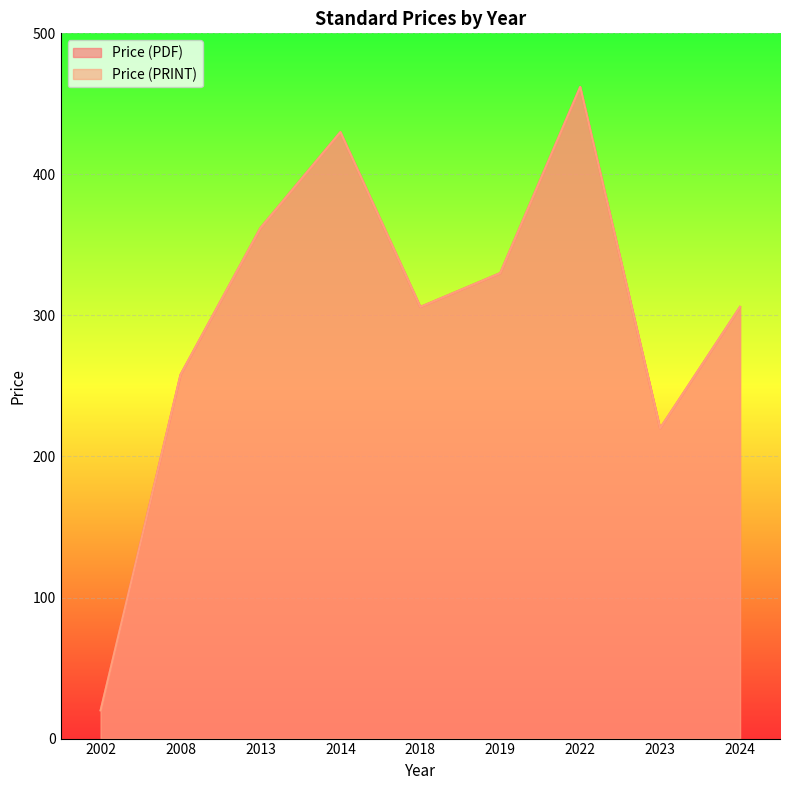

True or false: Price (PRINT) and Price (PDF) cross at least once.

False